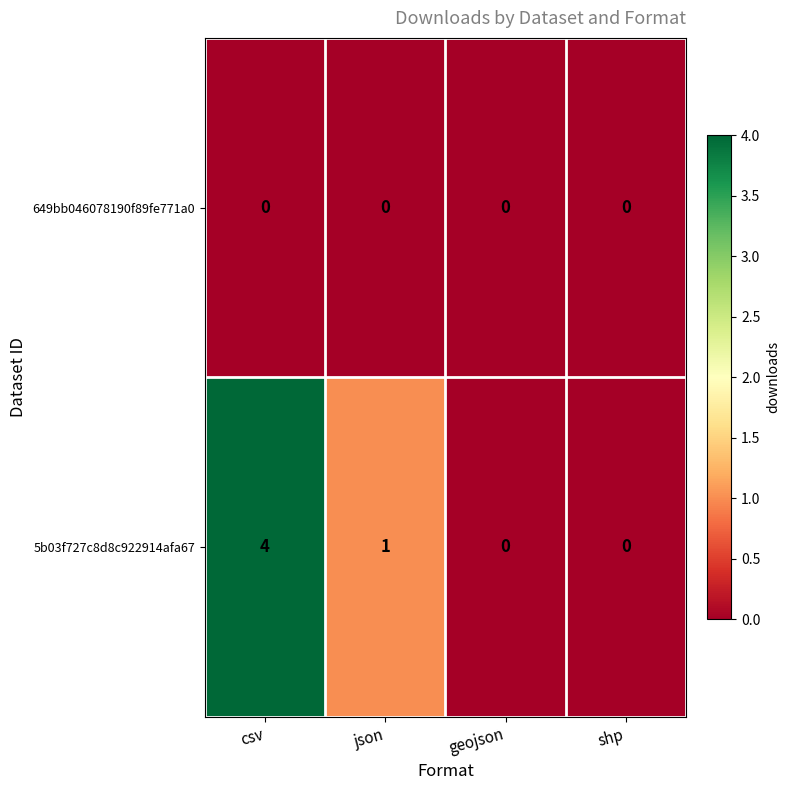

True or false: 649bb046078190f89fe771a0 has a value of 0 at shp.

True